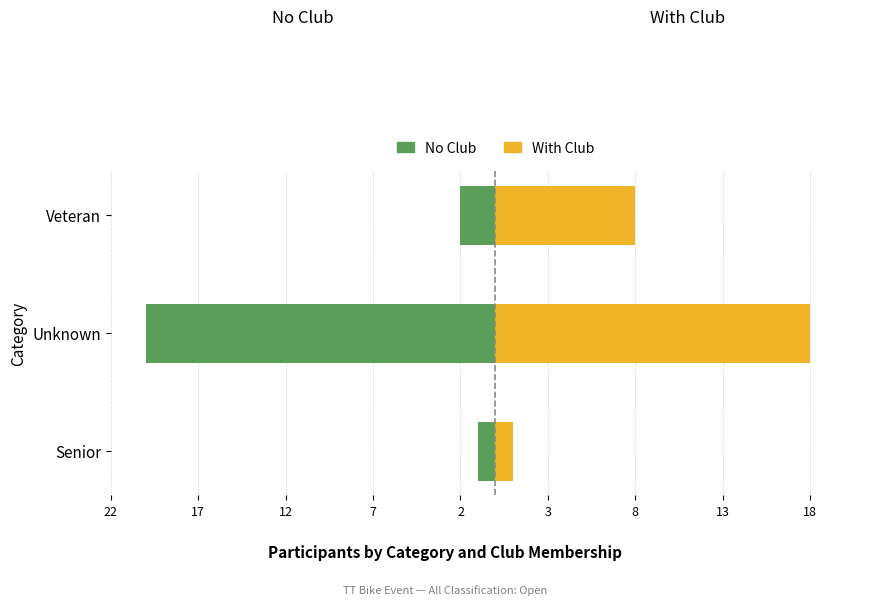

True or false: No Club has a value of -3 at Veteran.

False